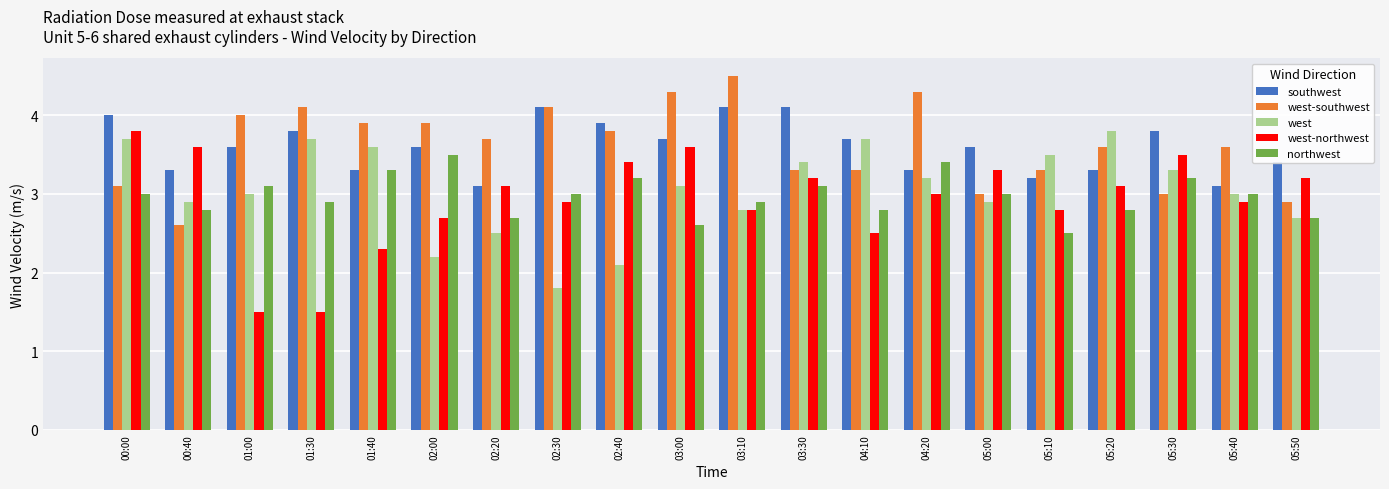

What is the sum of the northwest values at 03:00 and 04:20?

6.0